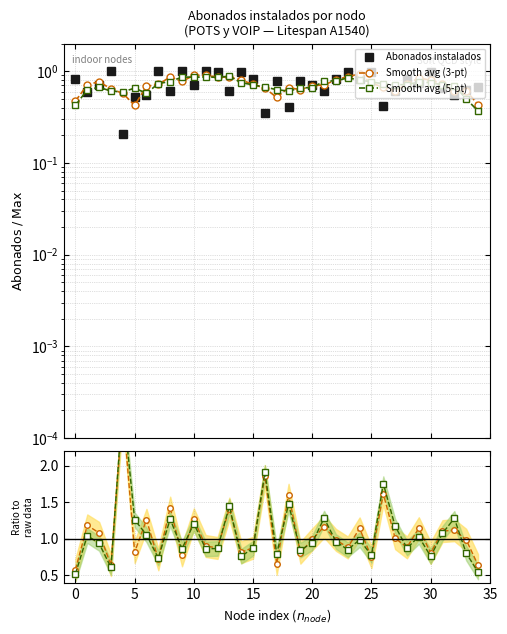

What is the greatest value displayed?

2.9